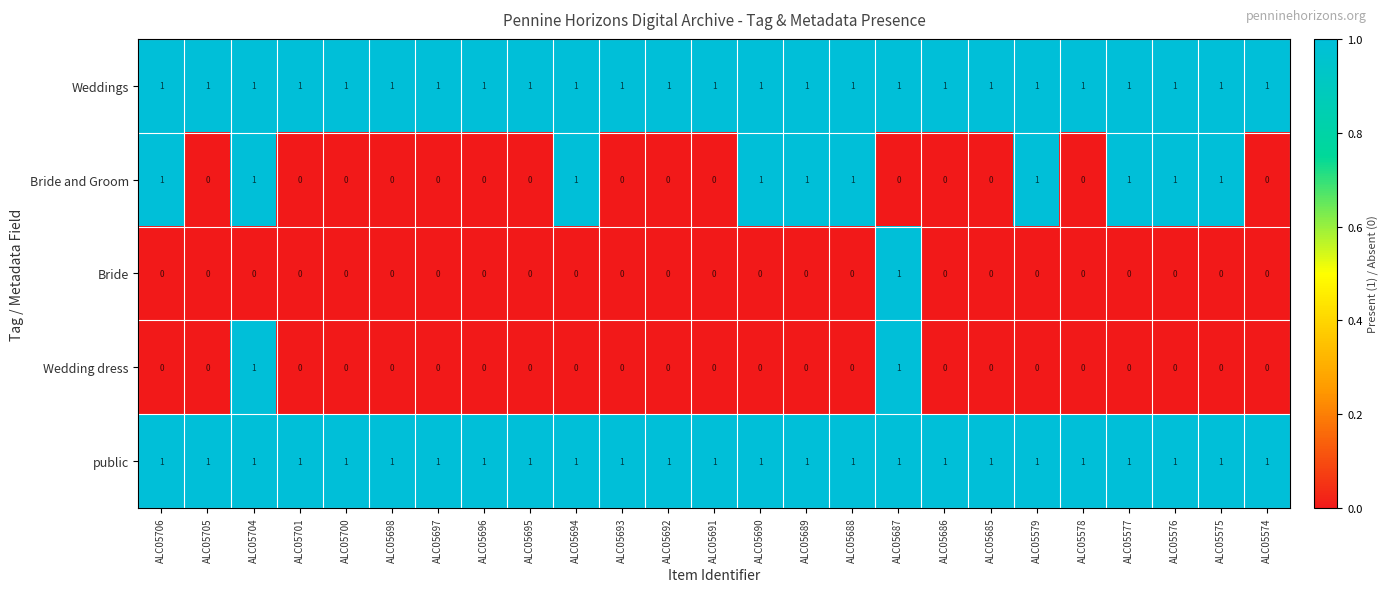

The public series shows 2 at ALC05574. True or false?

False